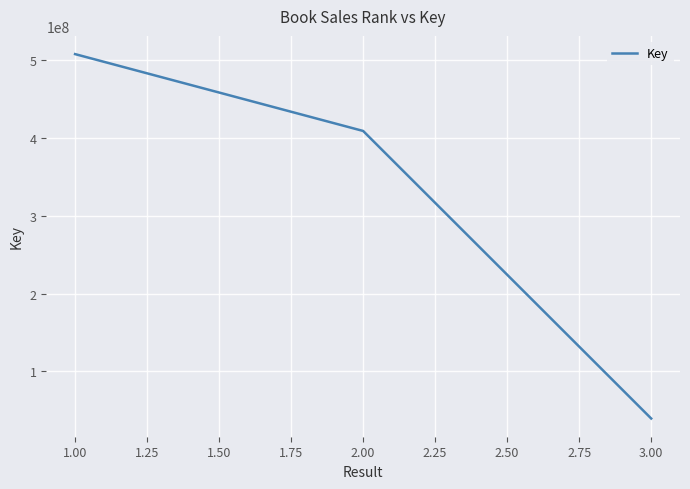

The value at 3.00 is 39550677. True or false?

True